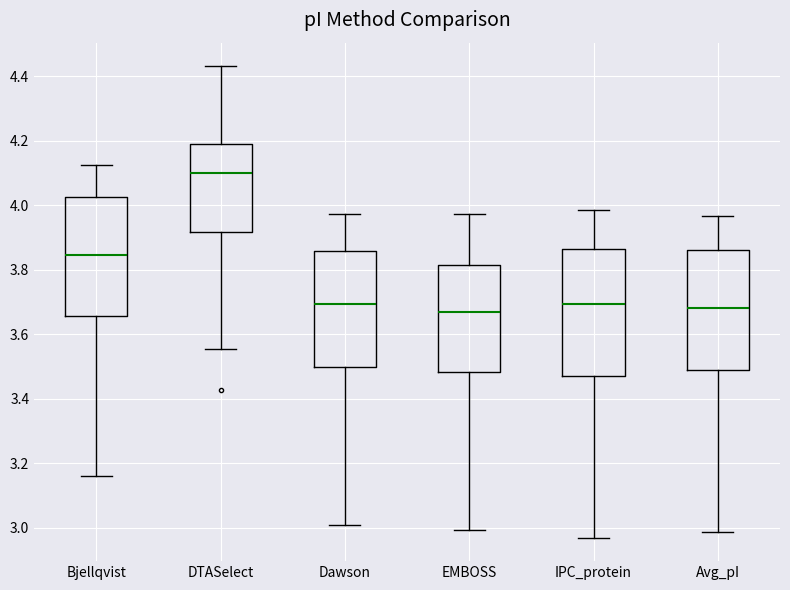

Reading left to right, read every box against the y-axis: the position of its median line, the range the box covers, and the ends of its whiskers. The values are not printed on the chart, so give them approximately, as read against the axis.

Bjellqvist: median 3.84, box 3.66 to 4.02, whiskers 3.16 to 4.12
DTASelect: median 4.10, box 3.92 to 4.20, whiskers 3.56 to 4.44
Dawson: median 3.70, box 3.50 to 3.86, whiskers 3.00 to 3.98
EMBOSS: median 3.66, box 3.48 to 3.82, whiskers 3.00 to 3.98
IPC_protein: median 3.70, box 3.48 to 3.86, whiskers 2.96 to 3.98
Avg_pI: median 3.68, box 3.48 to 3.86, whiskers 2.98 to 3.96